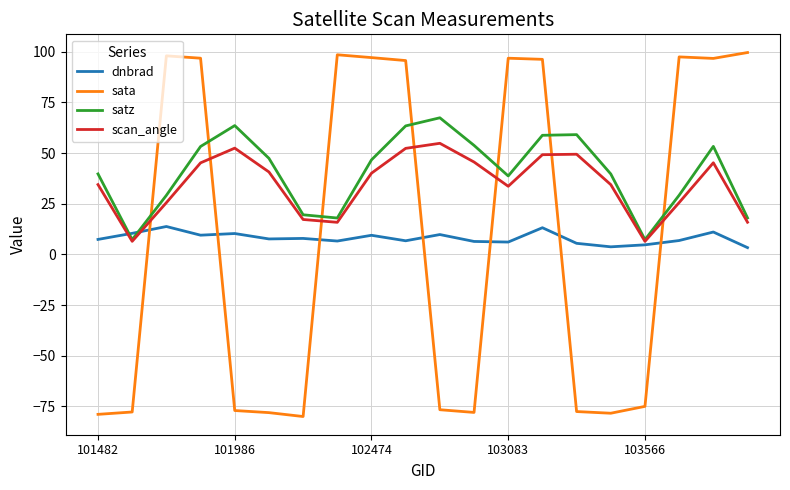

What is the greatest value displayed?

99.6